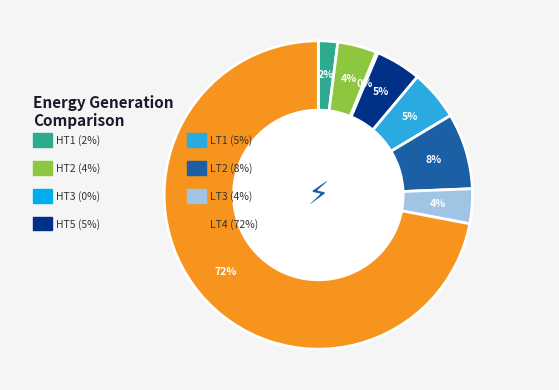

Count the number of slices in the pie.

8